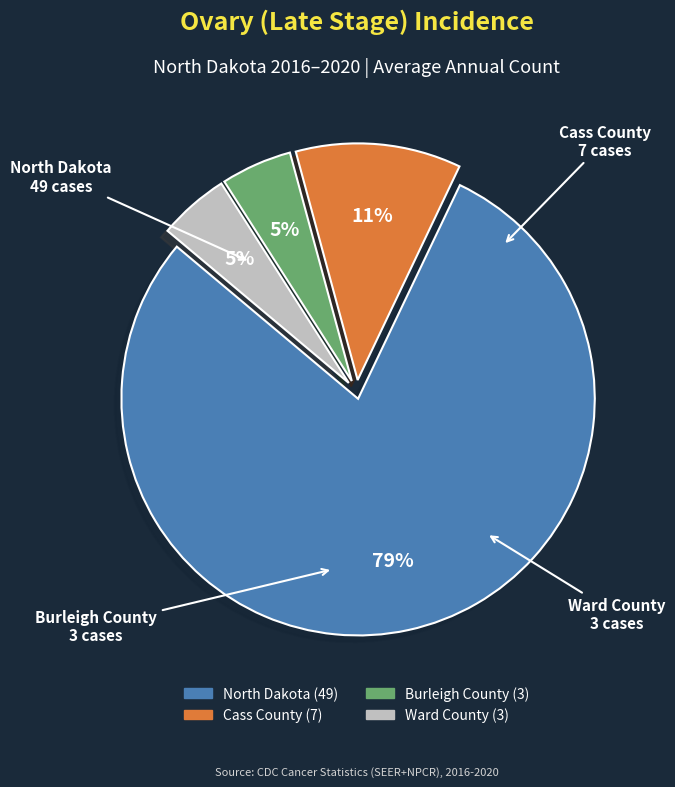

To the nearest percent, what portion does North Dakota represent?

79%